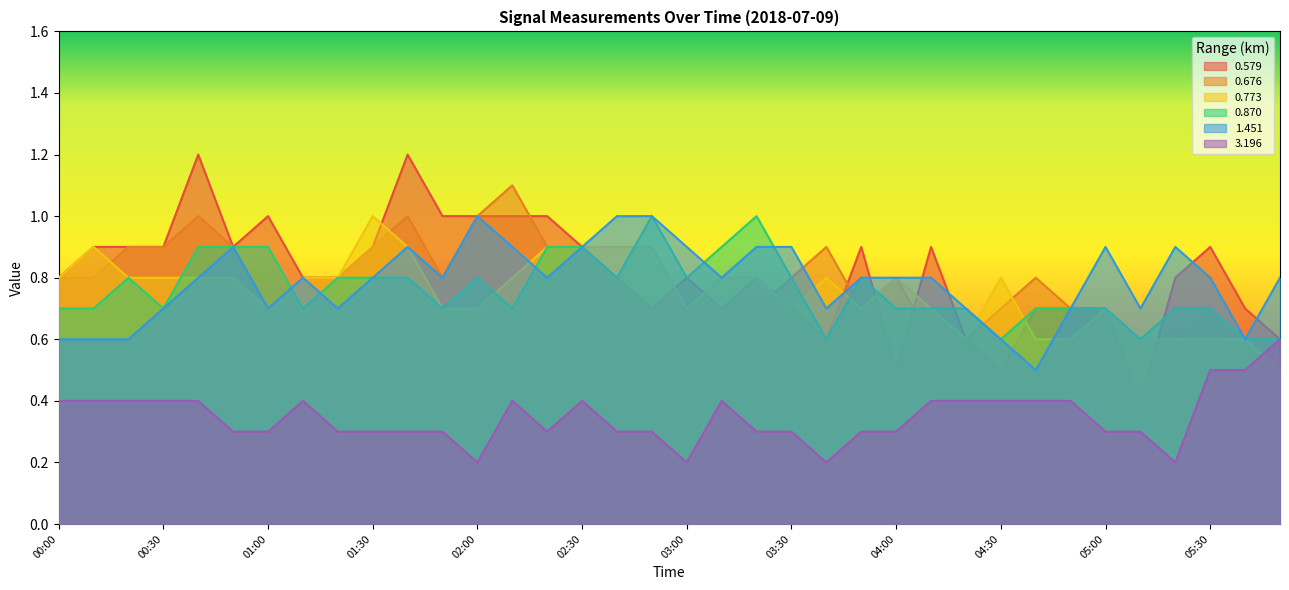

Which label corresponds to the smallest value in the chart?

02:00